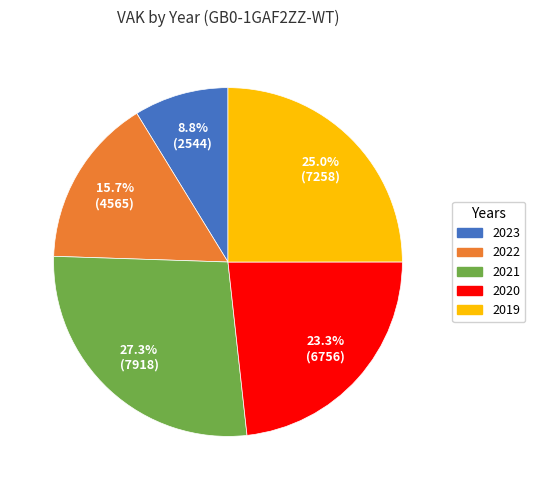

What is the largest slice in the pie chart?

2021